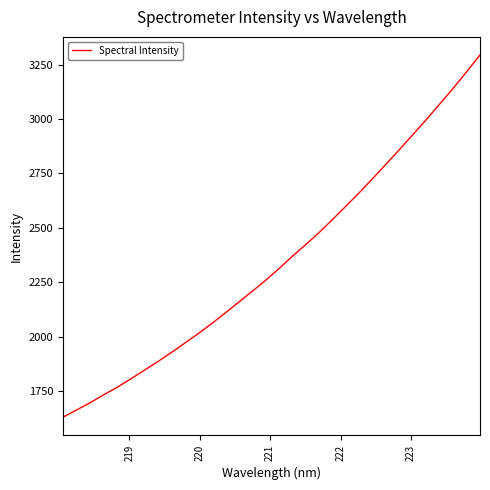

What is the minimum value shown in the chart?

1630.2